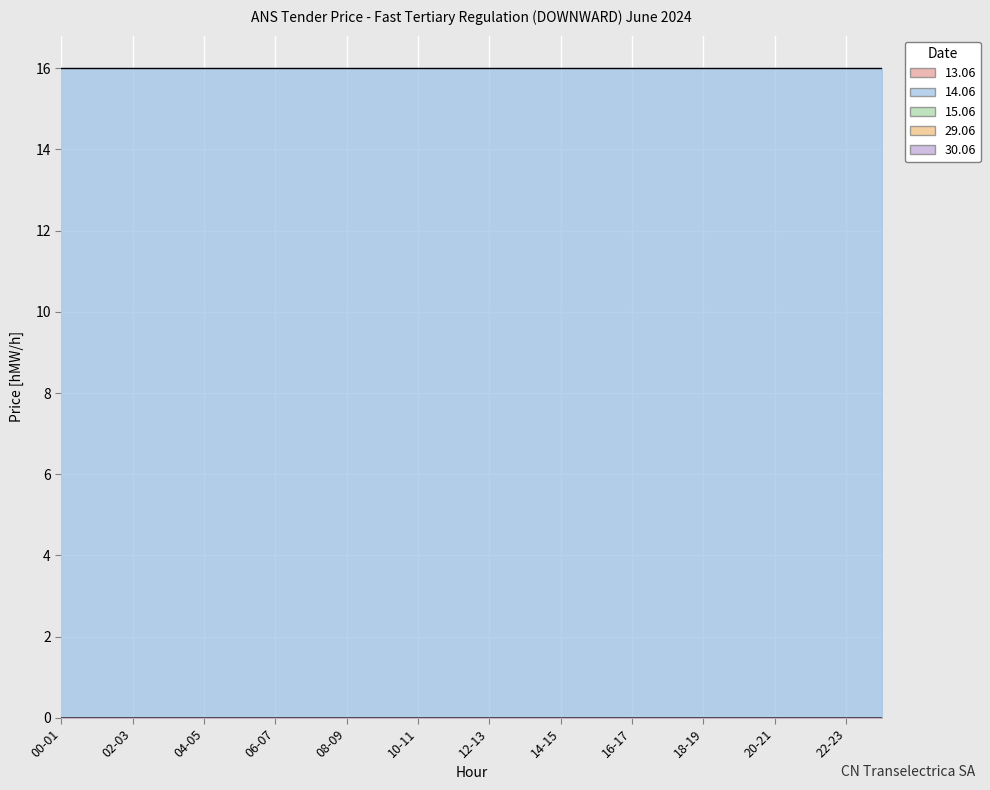

True or false: 14.06 has a value of 16 at 03-04.

True